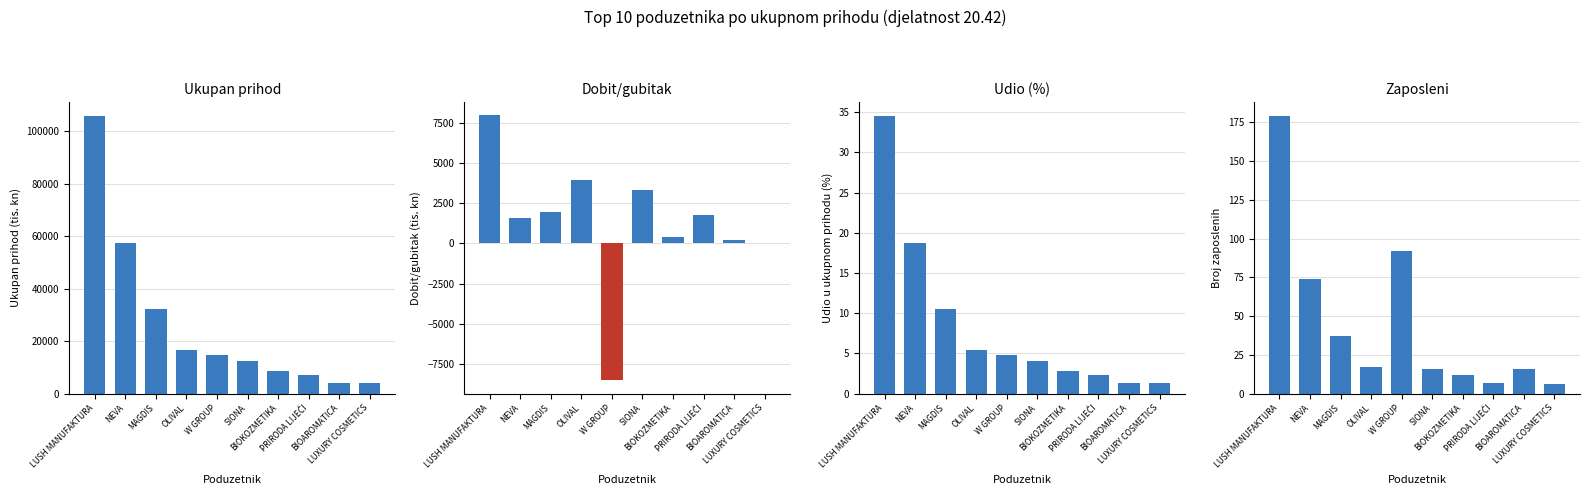

Reading right to left, list all the values displayed in this chart.

Ukupan prihod: LUXURY COSMETICS=4119.7	BIOAROMATICA=4181.8	PRIRODA LIJEČI=7023.1	BIOKOZMETIKA=8579.6	SIONA=12560.6	W GROUP=14678.2	OLIVAL=16615.4	MAGDIS=32404.3	NEVA=57344.1	LUSH MANUFAKTURA=105791.0
Dobit/gubitak: LUXURY COSMETICS=28.4	BIOAROMATICA=206.9	PRIRODA LIJEČI=1754.1	BIOKOZMETIKA=374.5	SIONA=3333.0	W GROUP=-8534.5	OLIVAL=3949.0	MAGDIS=1957.6	NEVA=1562.6	LUSH MANUFAKTURA=7989.2
Udio (%): LUXURY COSMETICS=1.3	BIOAROMATICA=1.4	PRIRODA LIJEČI=2.3	BIOKOZMETIKA=2.8	SIONA=4.1	W GROUP=4.8	OLIVAL=5.4	MAGDIS=10.6	NEVA=18.7	LUSH MANUFAKTURA=34.5
Zaposleni: LUXURY COSMETICS=6.0	BIOAROMATICA=16.0	PRIRODA LIJEČI=7.0	BIOKOZMETIKA=12.0	SIONA=16.0	W GROUP=92.0	OLIVAL=17.0	MAGDIS=37.0	NEVA=74.0	LUSH MANUFAKTURA=179.0